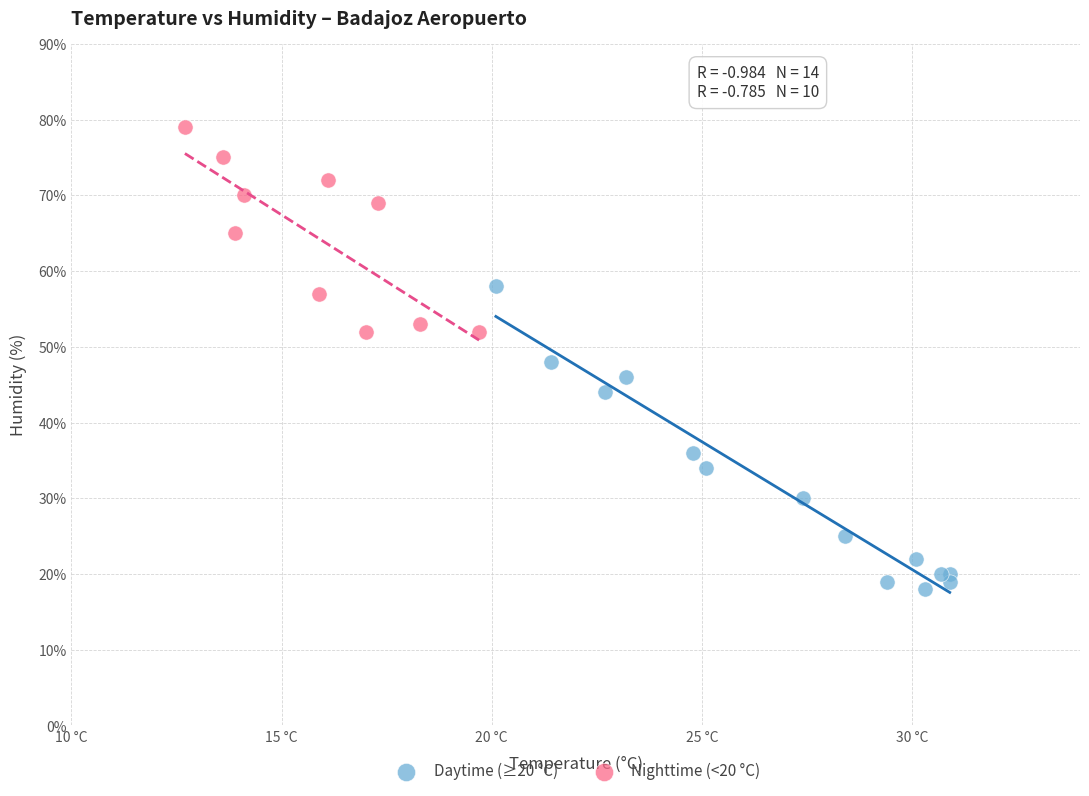

Which series reaches the maximum Y coordinate?

Nighttime (<20 °C)